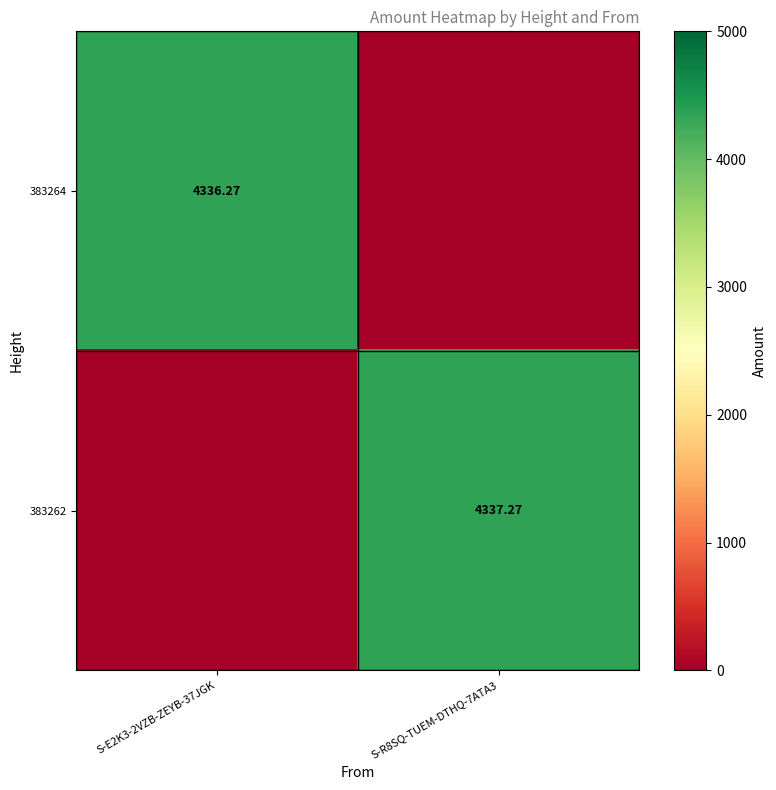

Which series changed the most between S-E2K3-2VZB-ZEYB-37JGK and S-R8SQ-TUEM-DTHQ-7ATA3?

383262